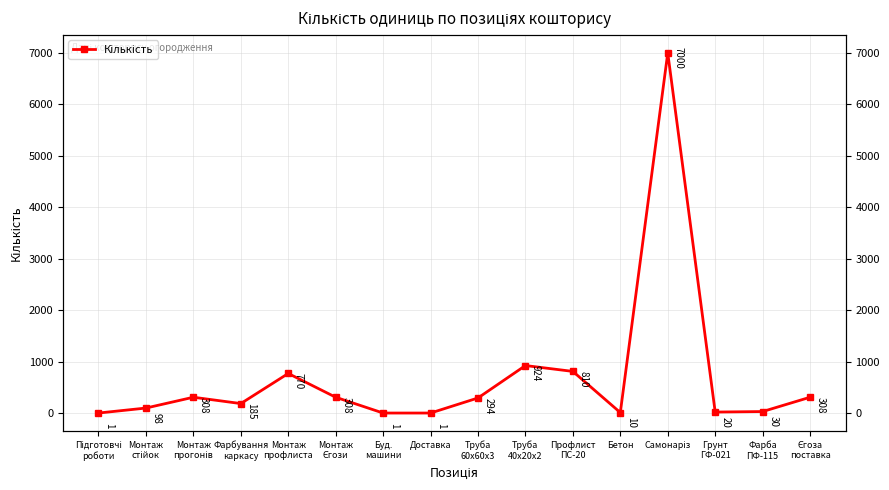

At which category does the chart reach its peak across all series?

Самонаріз